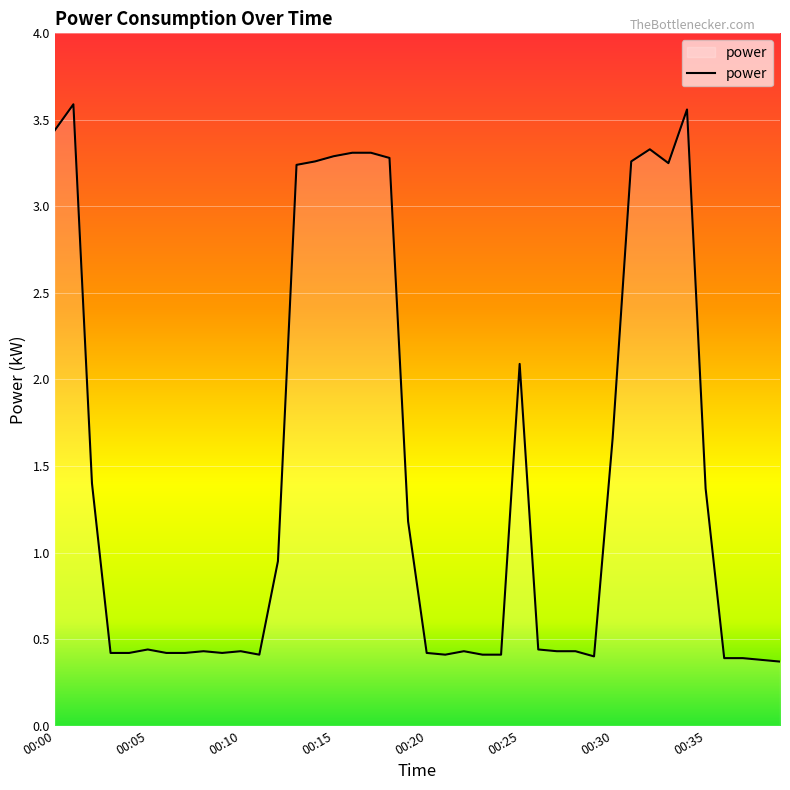

What is the minimum value shown in the chart?

0.4